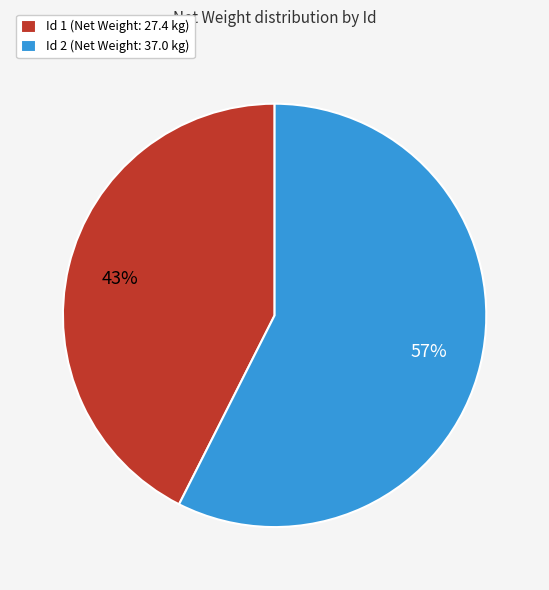

To the nearest percent, what is the average slice percentage?

50%